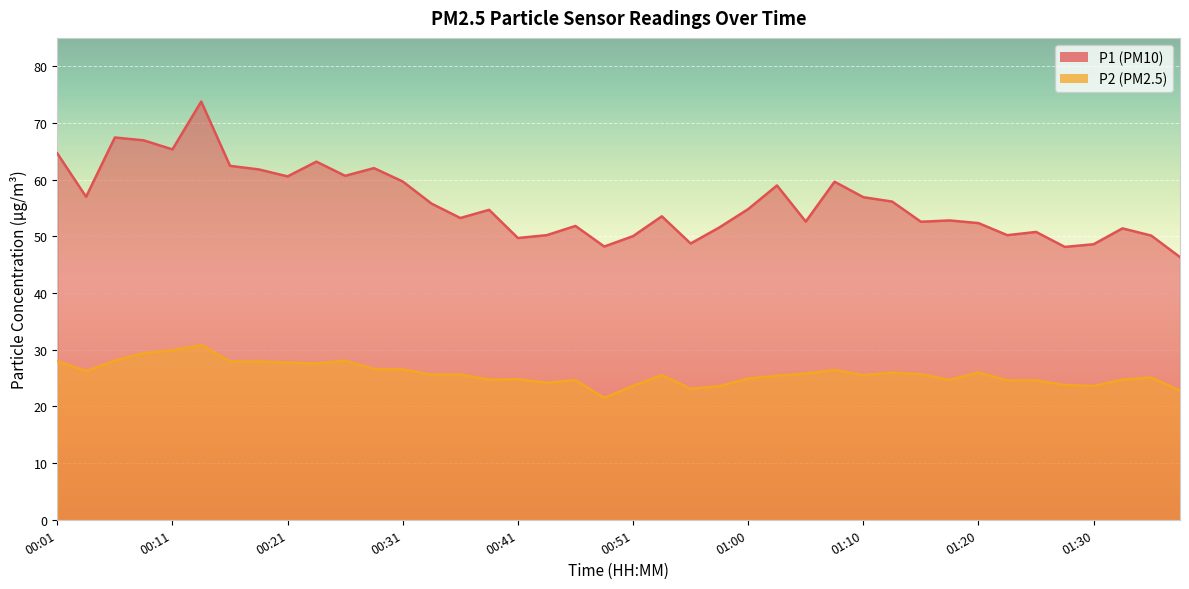

At which category is the sum across all series the highest?

00:13